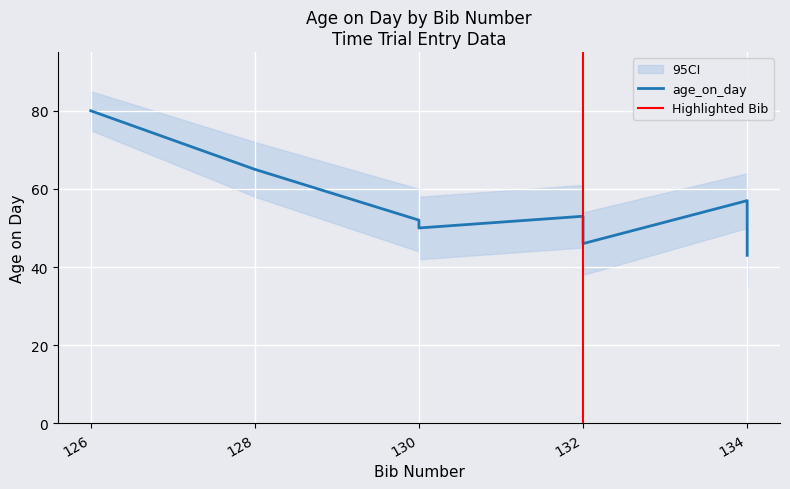

At which label is the value closest to 61?

128